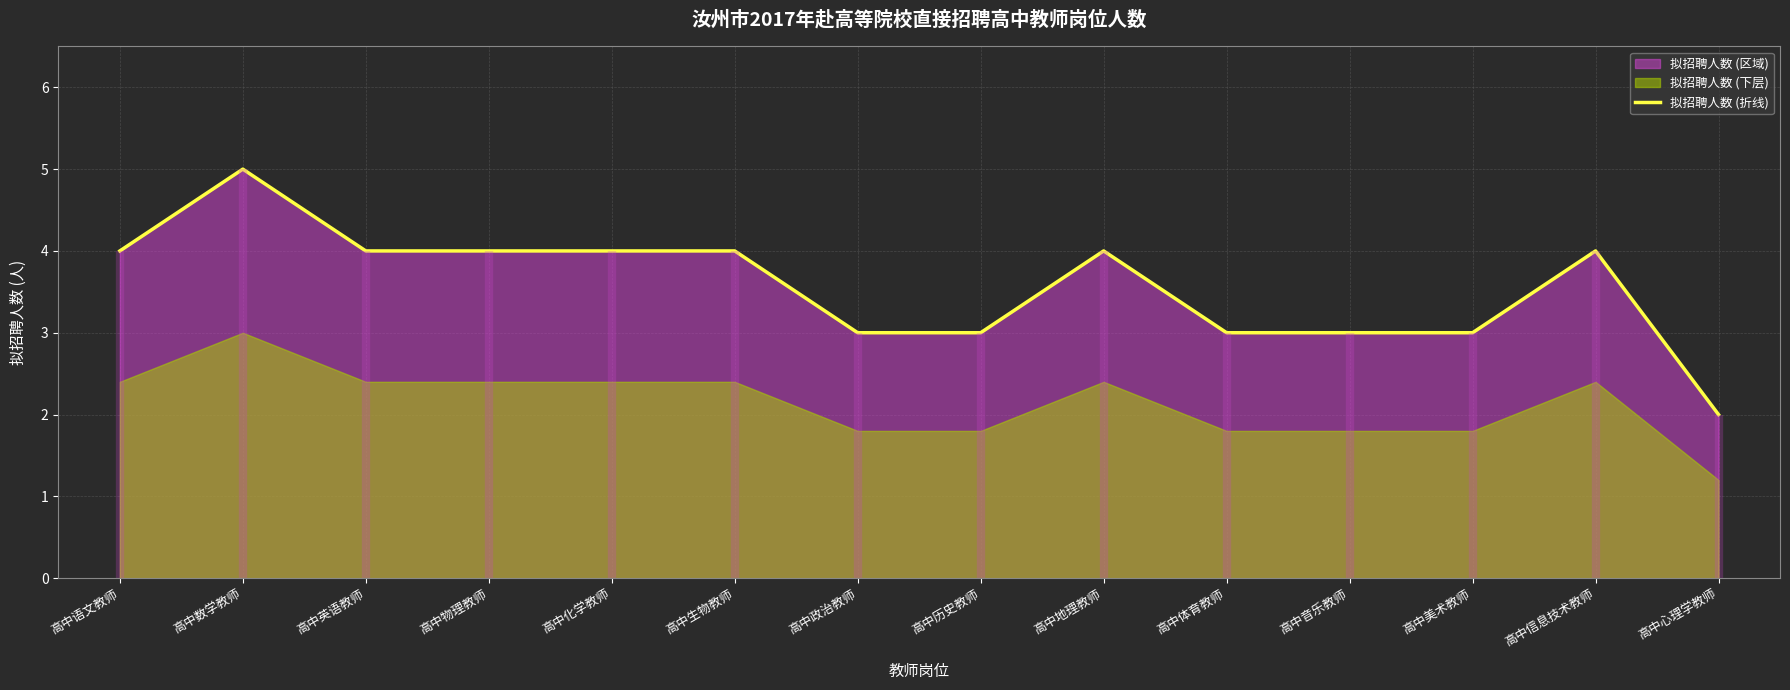

What is the difference between the maximum and minimum values?

3